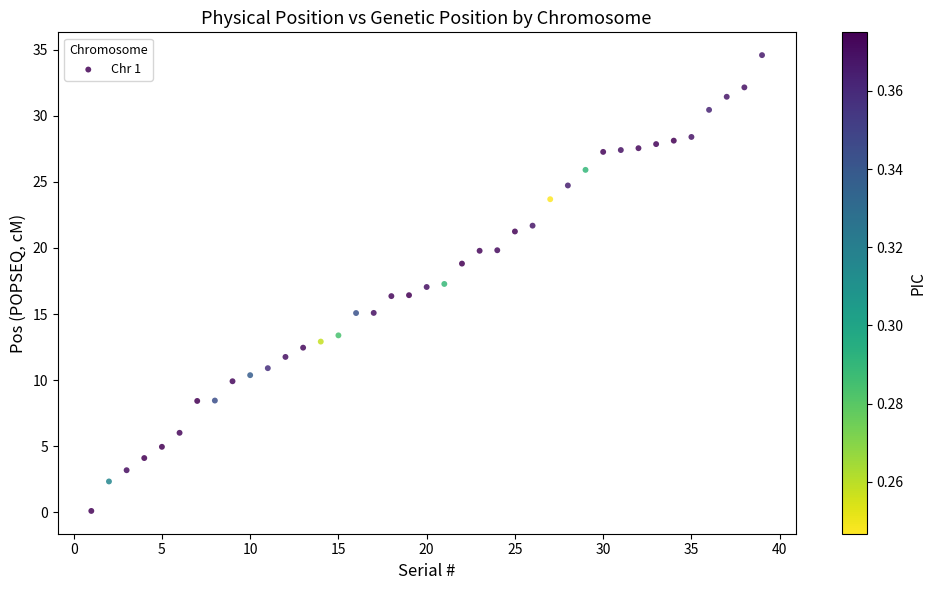

What is the range of Y values (max minus min)?

34.5